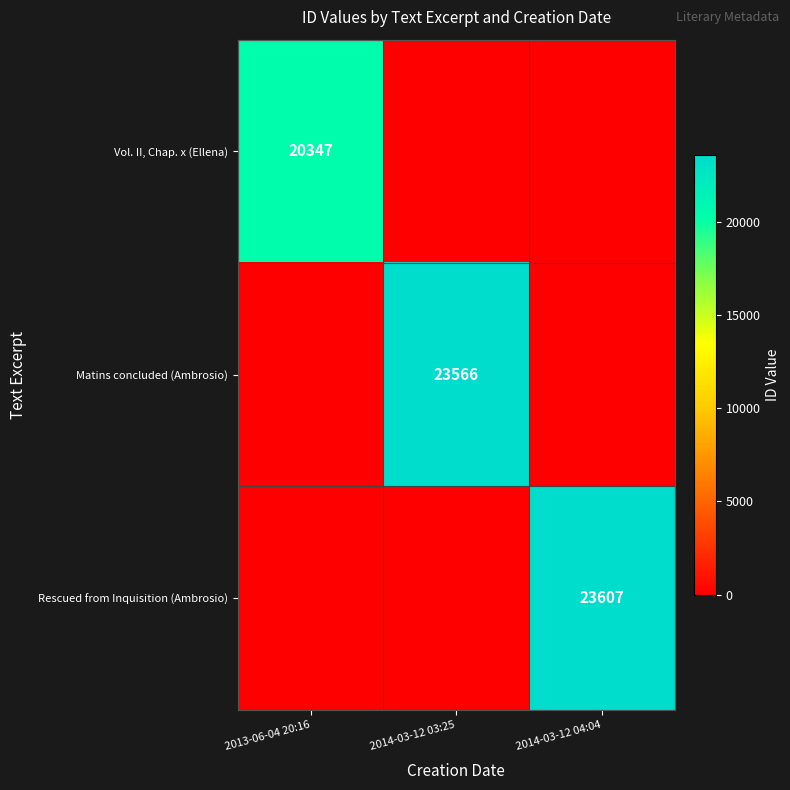

Is it true that Matins concluded (Ambrosio) equals 23566 at 2014-03-12 03:25?

True